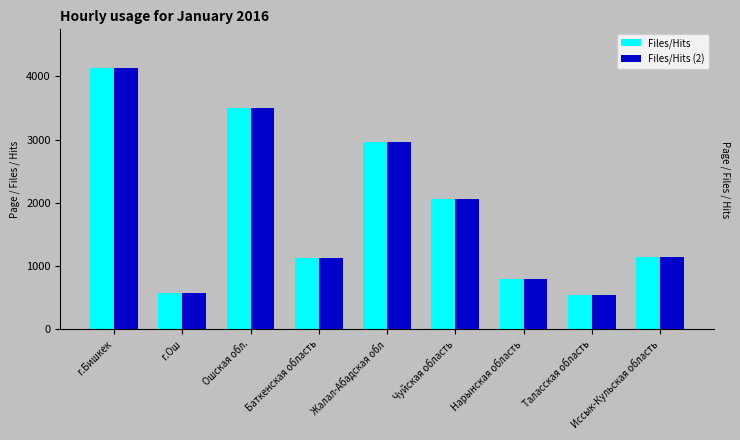

Reading right to left, transcribe all the data shown in this chart.

Files/Hits: 1149	541	798	2068	2961	1124	3499	574	4127
Files/Hits (2): 1149	541	798	2068	2961	1124	3499	574	4127